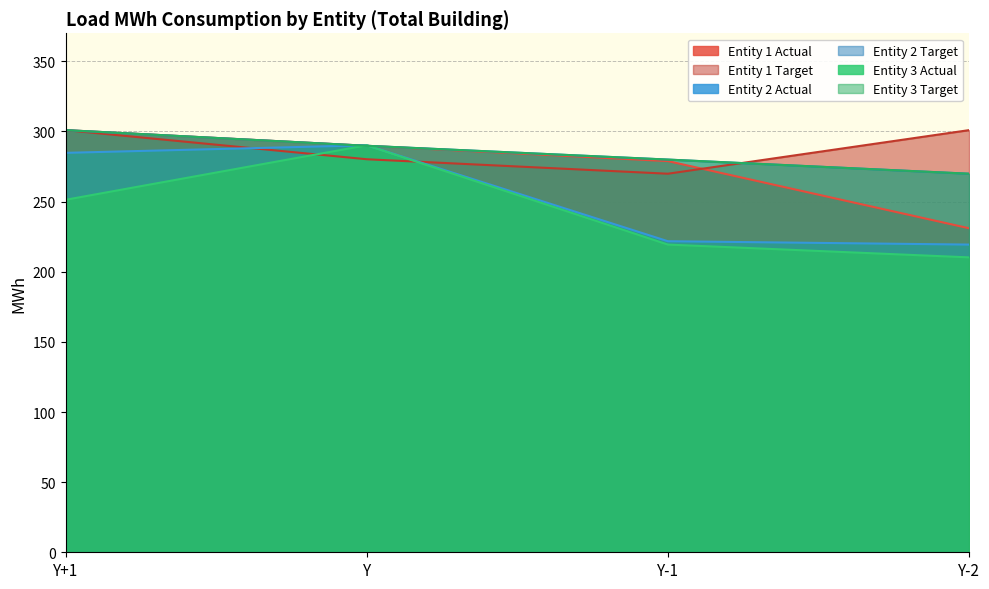

Which series has the largest total across all categories?

Entity 1 Target